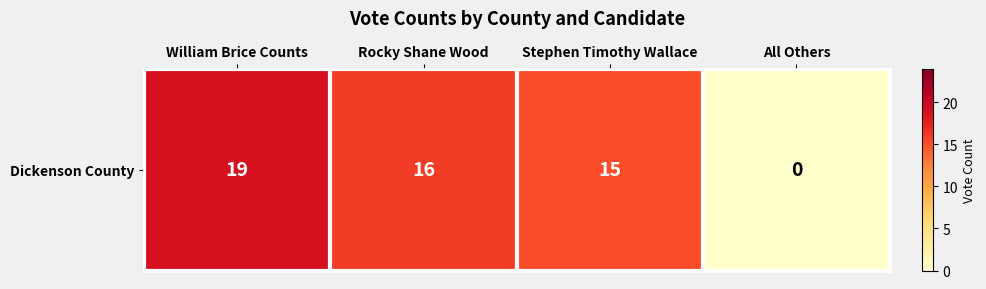

How many positive values are there?

3